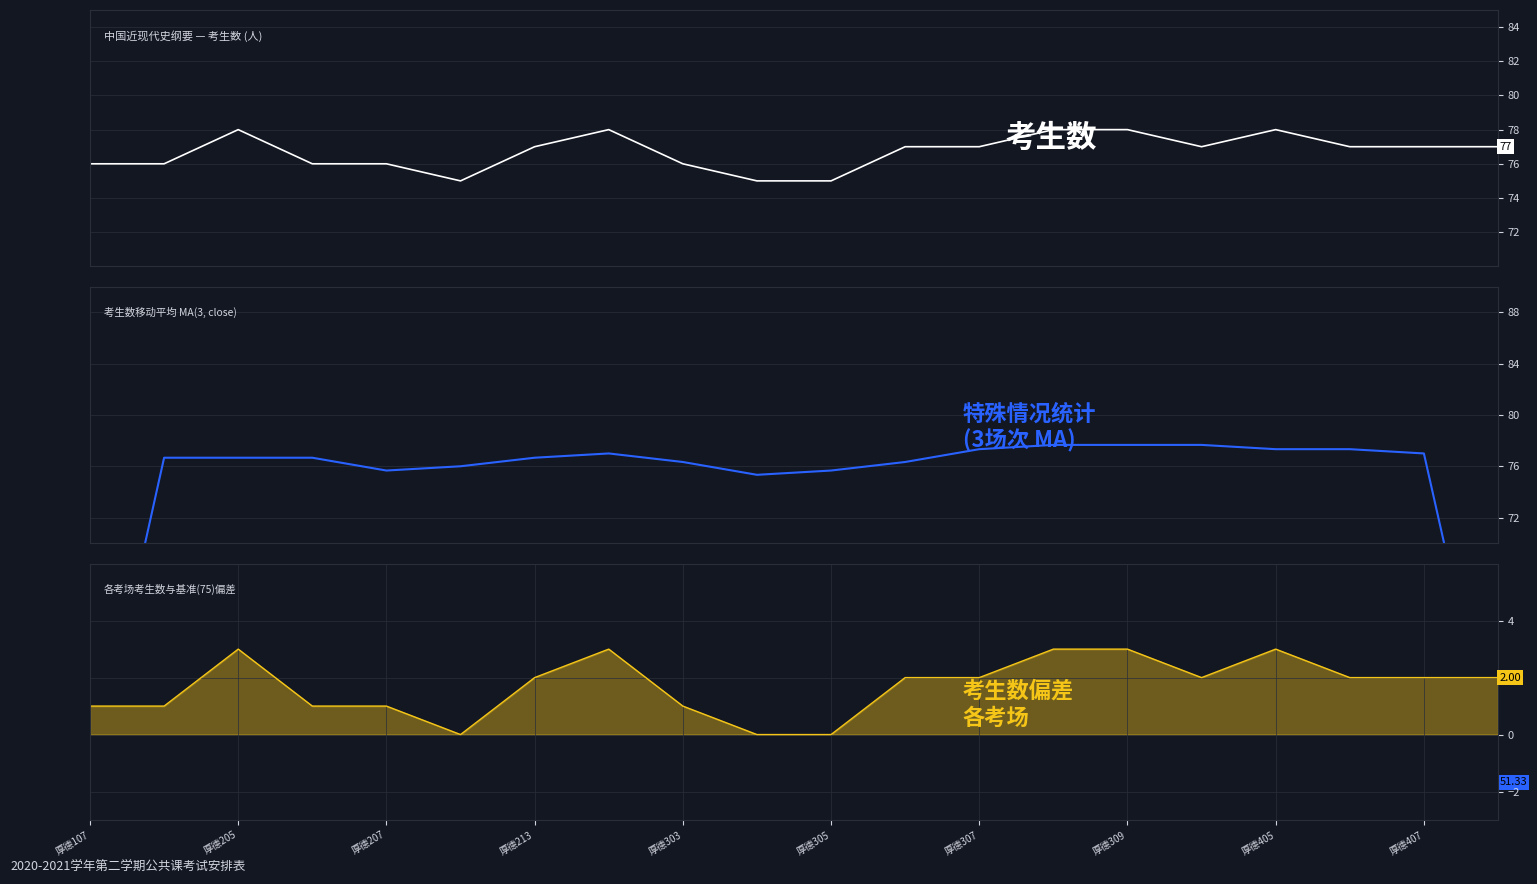

In 考生数, how many points are lower than both neighbors (excluding endpoints)?

2